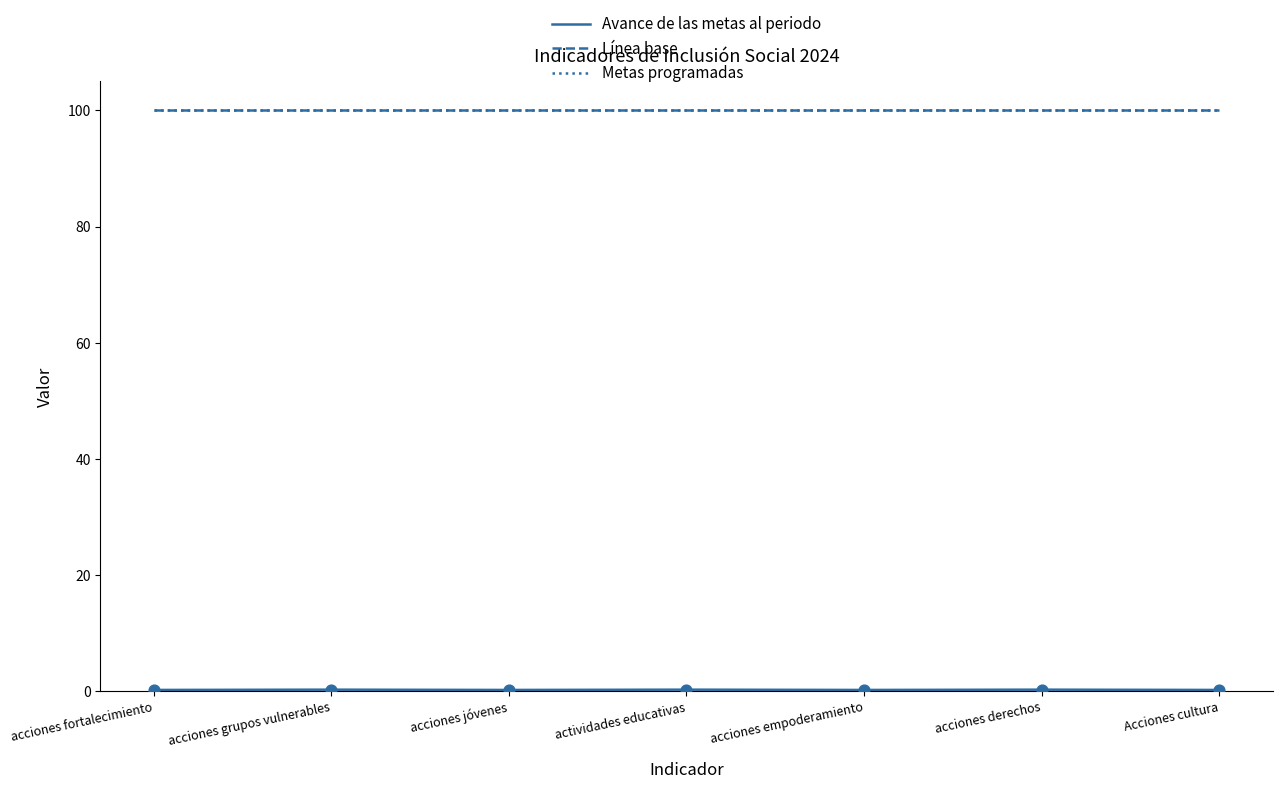

What is the total value across all series at actividades educativas?

200.3